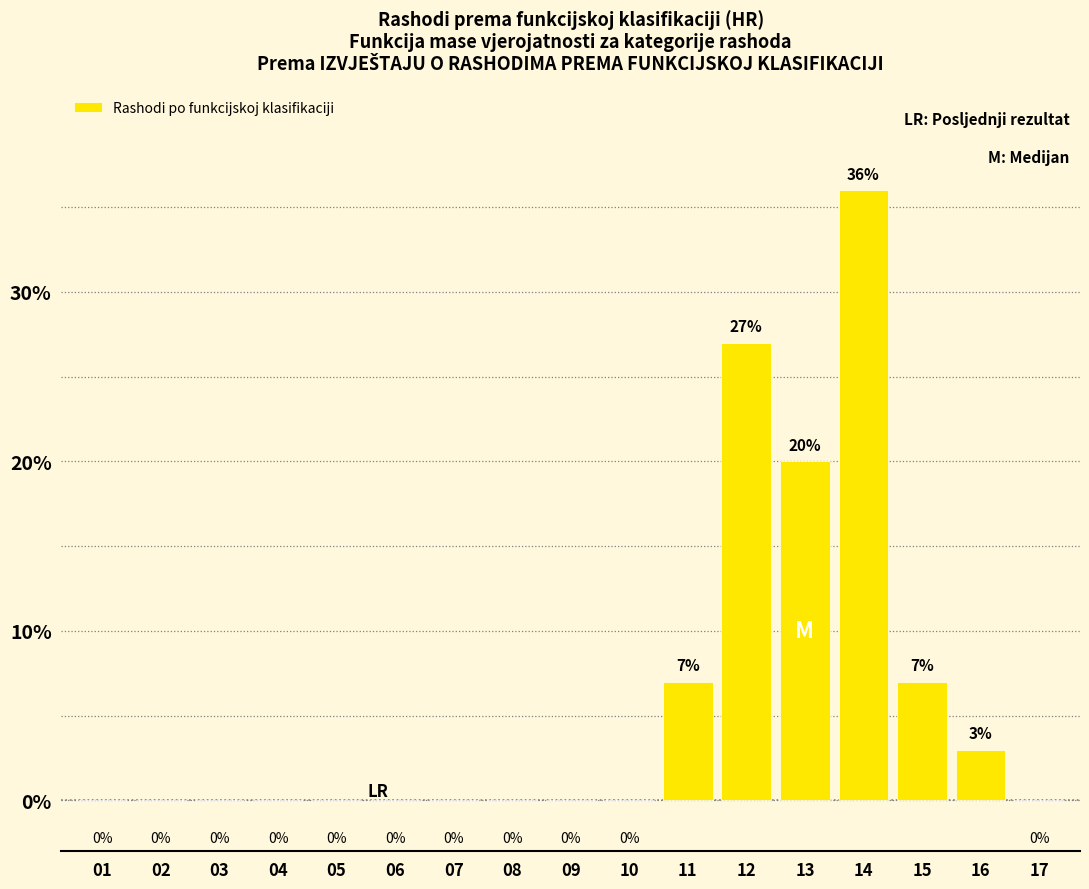

Reading left to right, transcribe all the data shown in this chart.

01=0	02=0	03=0	04=0	05=0	06=0	07=0	08=0	09=0	10=0	11=7	12=27	13=20	14=36	15=7	16=3	17=0